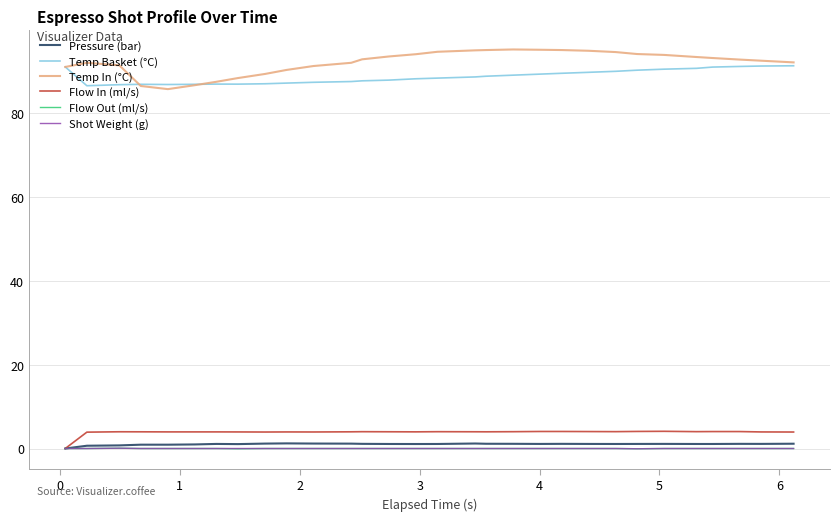

True or false: Temp In (°C) and Flow In (ml/s) intersect in this chart.

False